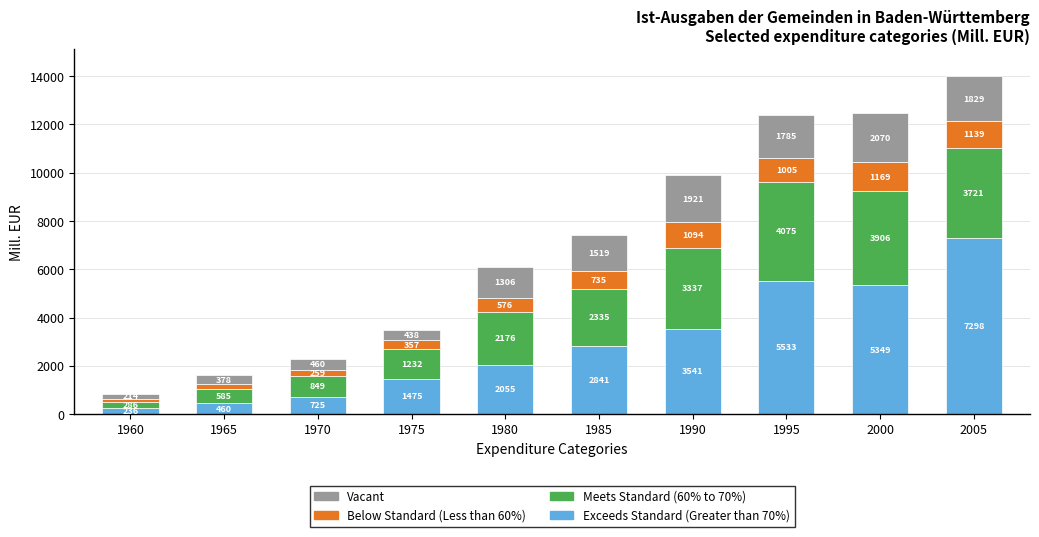

At which label does Exceeds Standard (Greater than 70%) reach its minimum?

1960